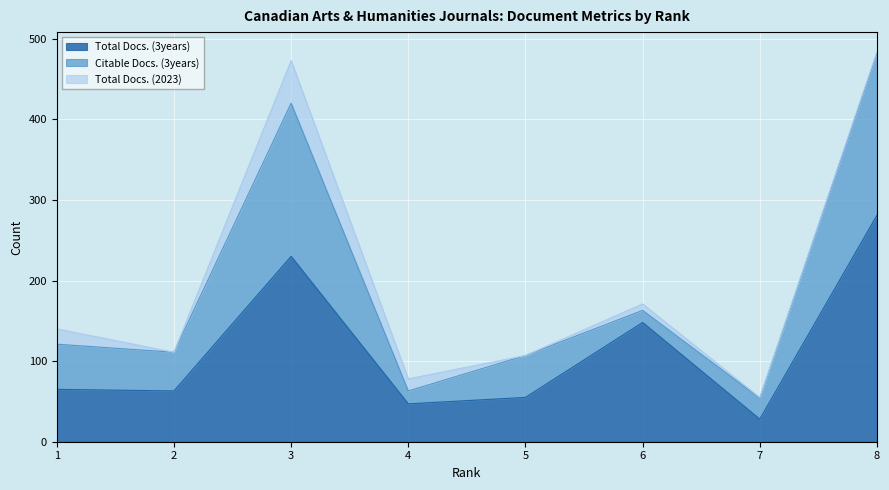

The Total Docs. (2023) series shows 21 at 4. True or false?

False